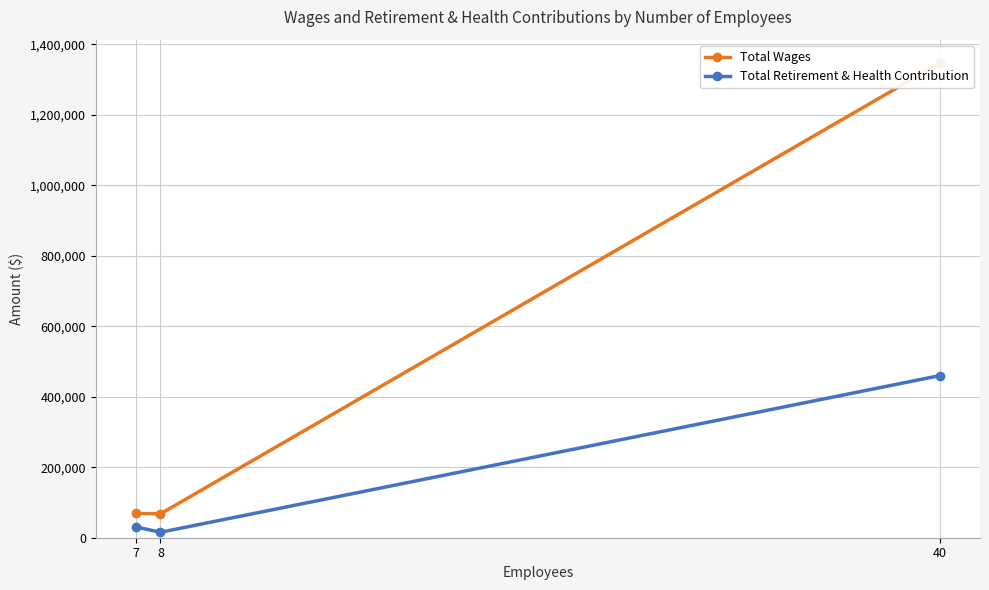

At which label does Total Wages reach its peak?

40